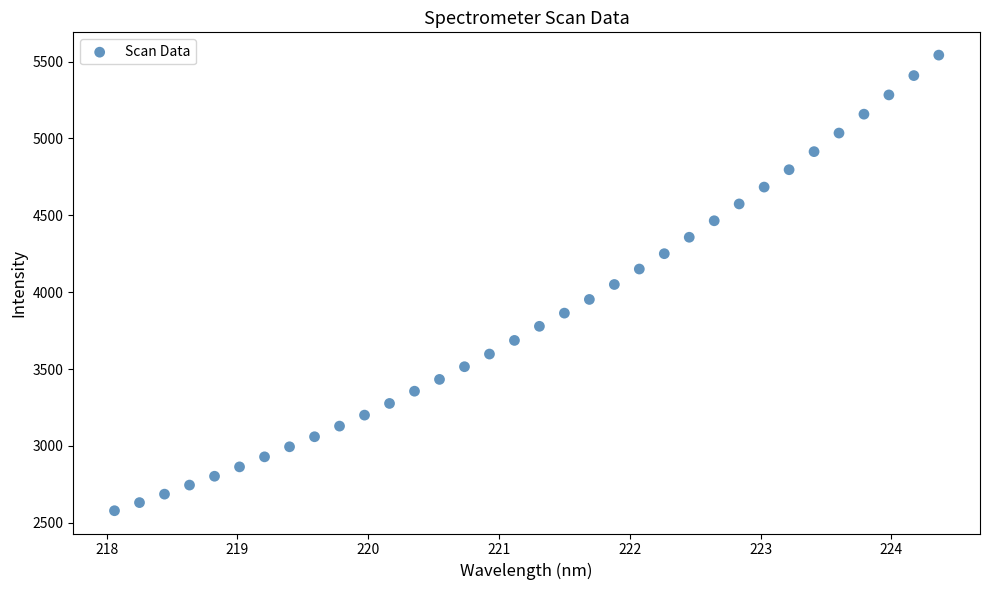

What is the range of X values (max minus min)?

6.3